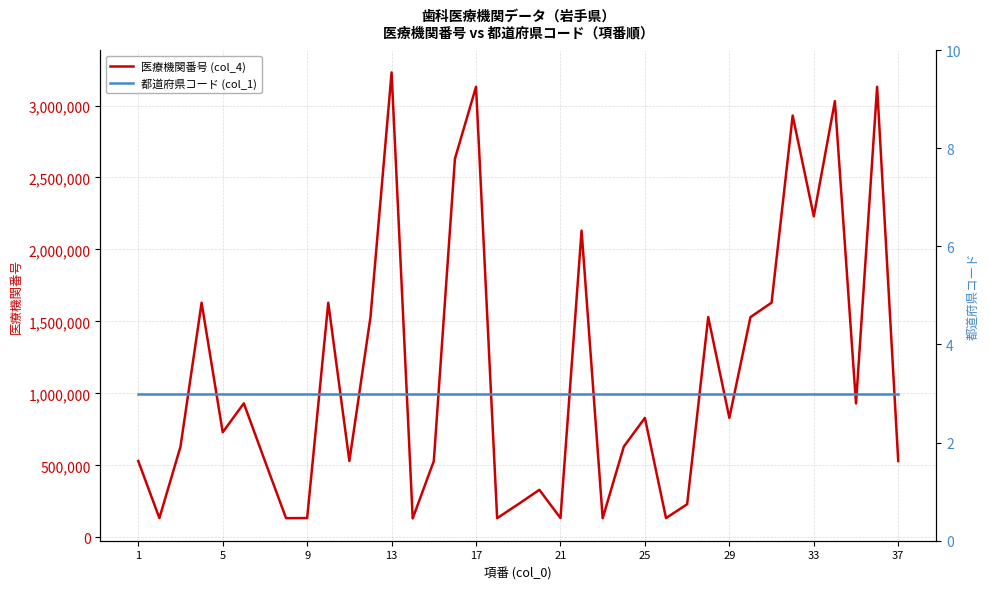

List the labels in order of 医療機関番号 (col_4) value, largest first.

12, 16, 35, 33, 31, 15, 32, 21, 30, 37, 13, 11, 27, 29, 21, 34, 28, 24, 17, 23, 9, 36, 10, 1, 14, 25, 19, 18, 26, 33, 20, 25, 5, 17, 29, 22, 13